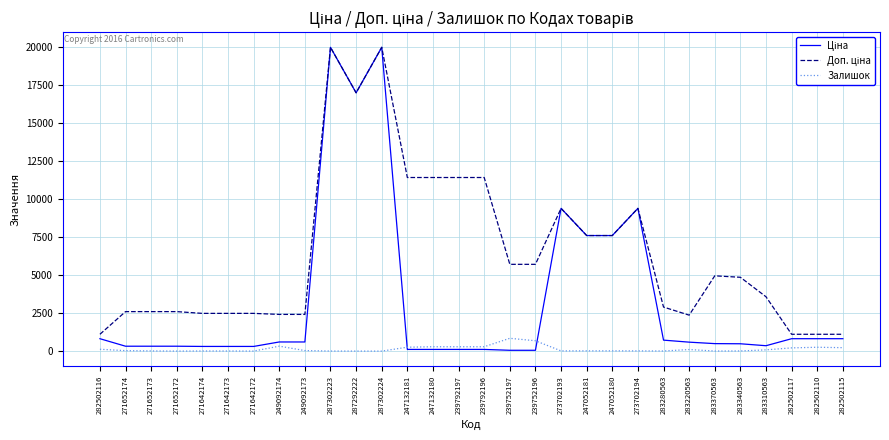

How many categories are shown in the chart?

30